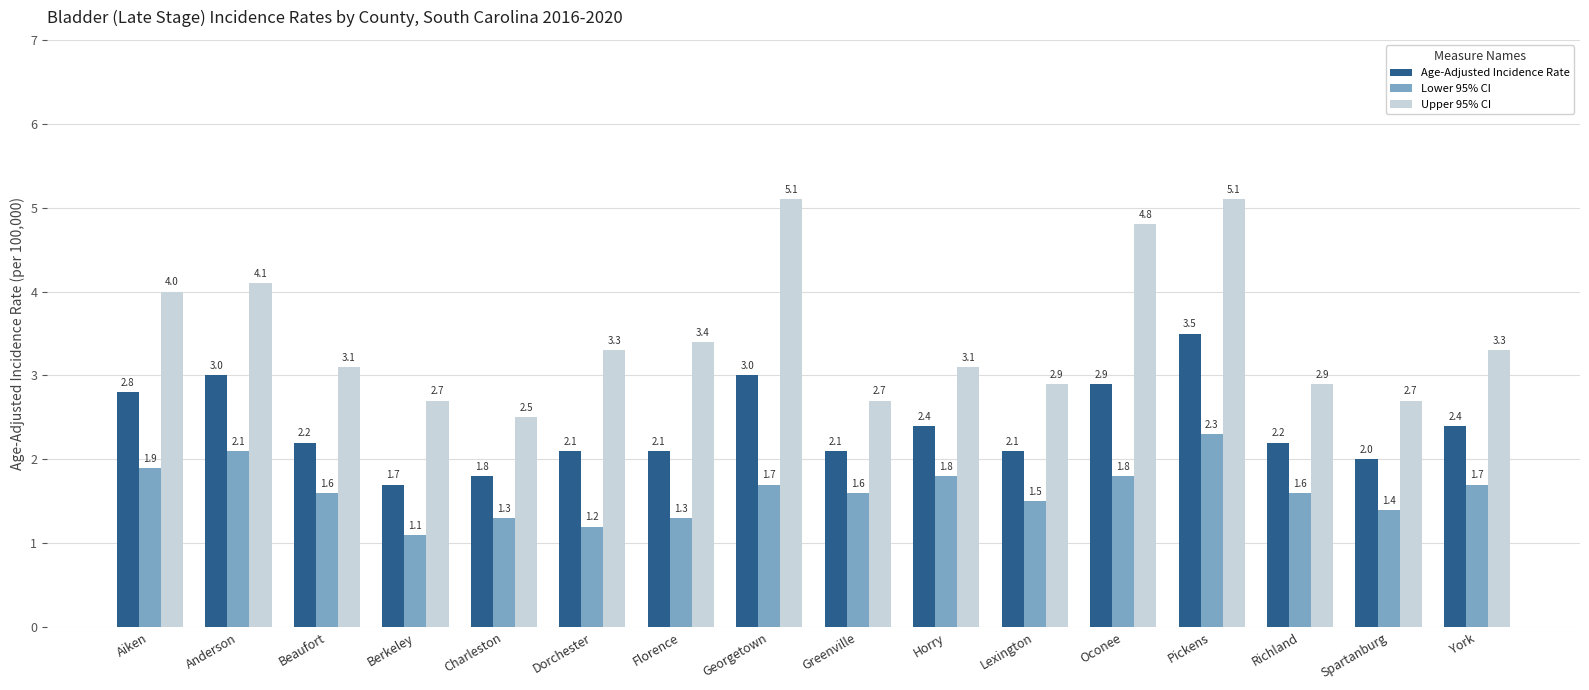

What is the difference between the maximum and minimum values in the Upper 95% CI series?

2.6